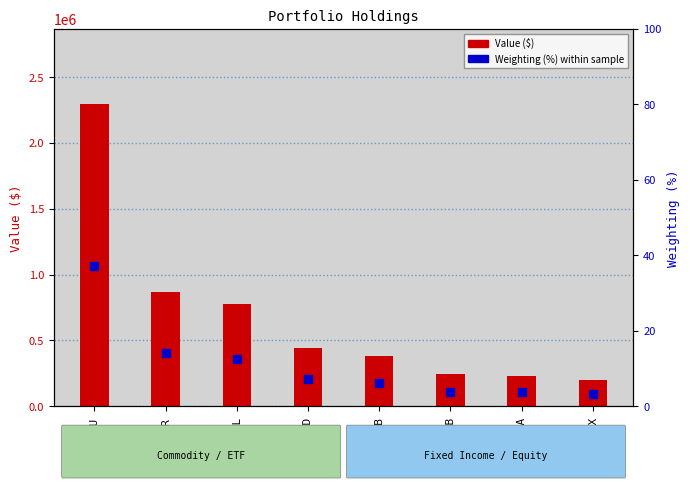

Is the value of Weighting (%) at PLTR greater than the value of Value ($) at PLTR?

No